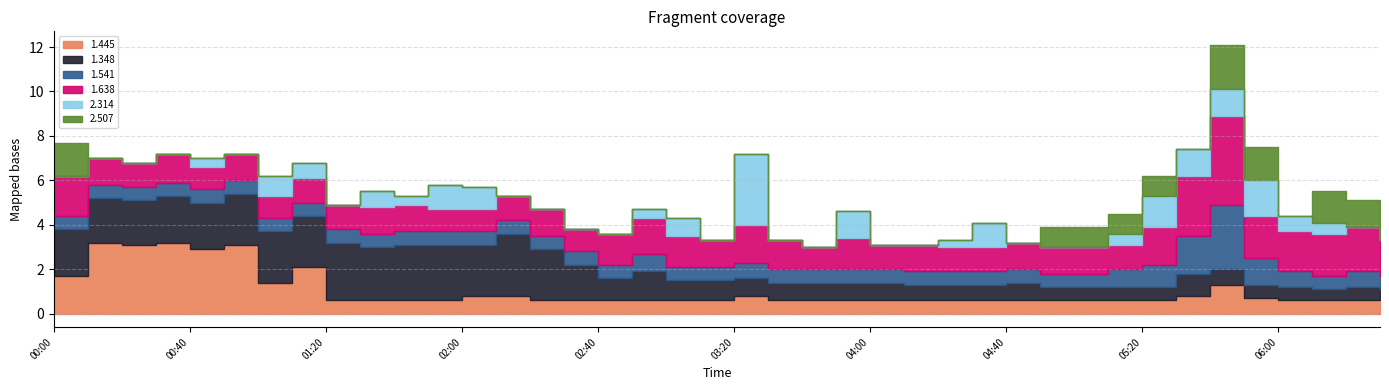

Does the chart have visible grid lines?

Yes